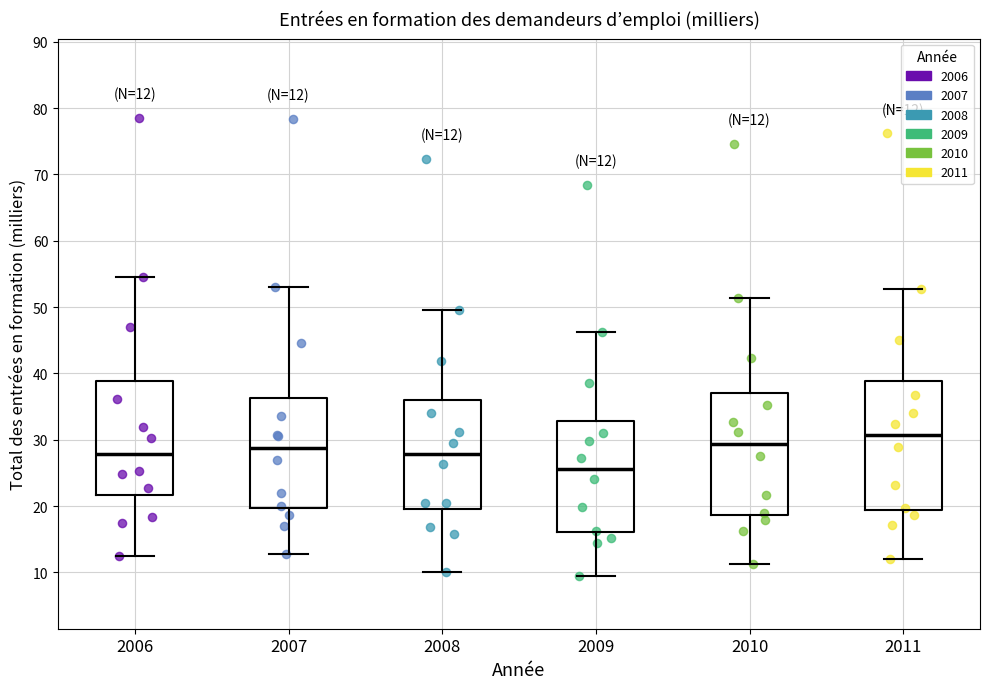

Which box has the highest median line?

2011